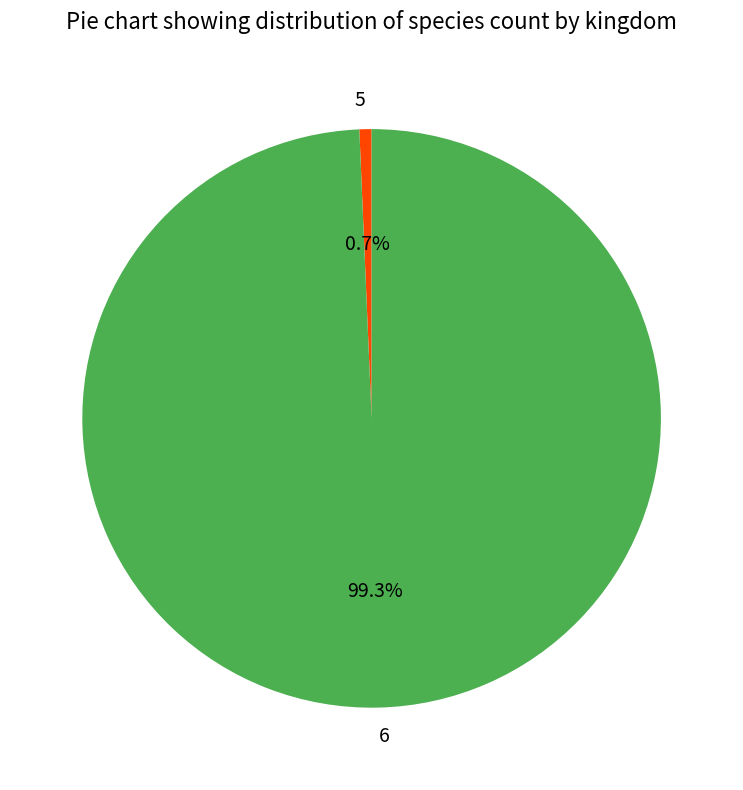

To the nearest percent, what portion does 5 represent?

1%